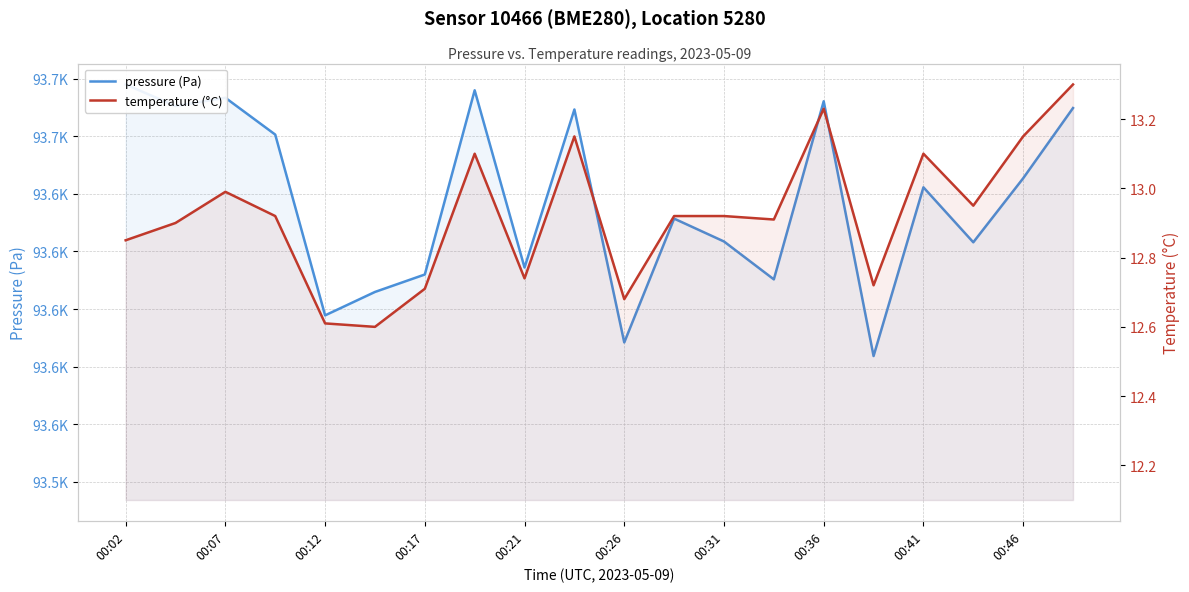

At 00:36, list the series in order from largest to smallest.

pressure (Pa), temperature (°C)